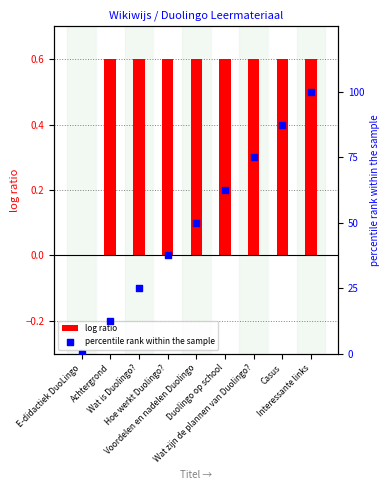

Which series has the widest spread of Y values?

percentile rank within the sample